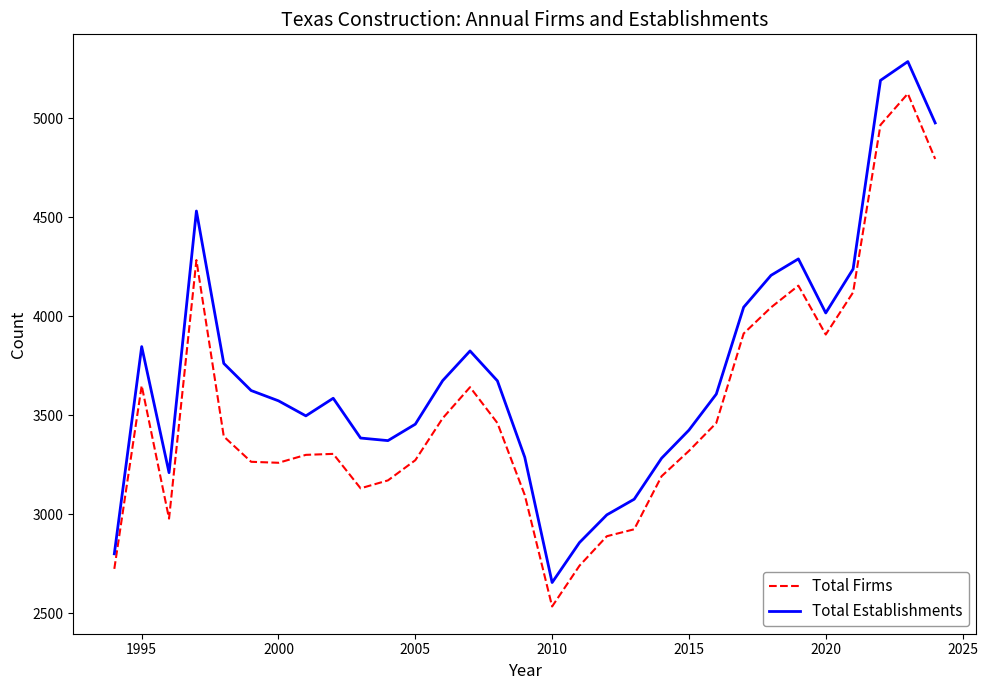

Which series has the largest range (max minus min)?

Total Establishments